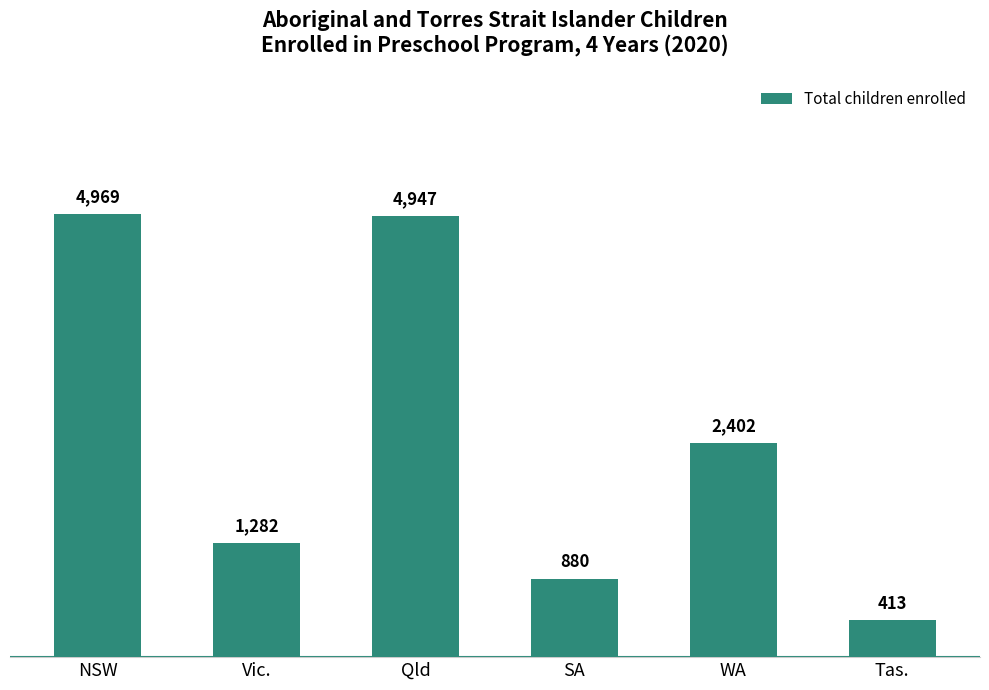

What is the change in value from NSW to SA?

-4089